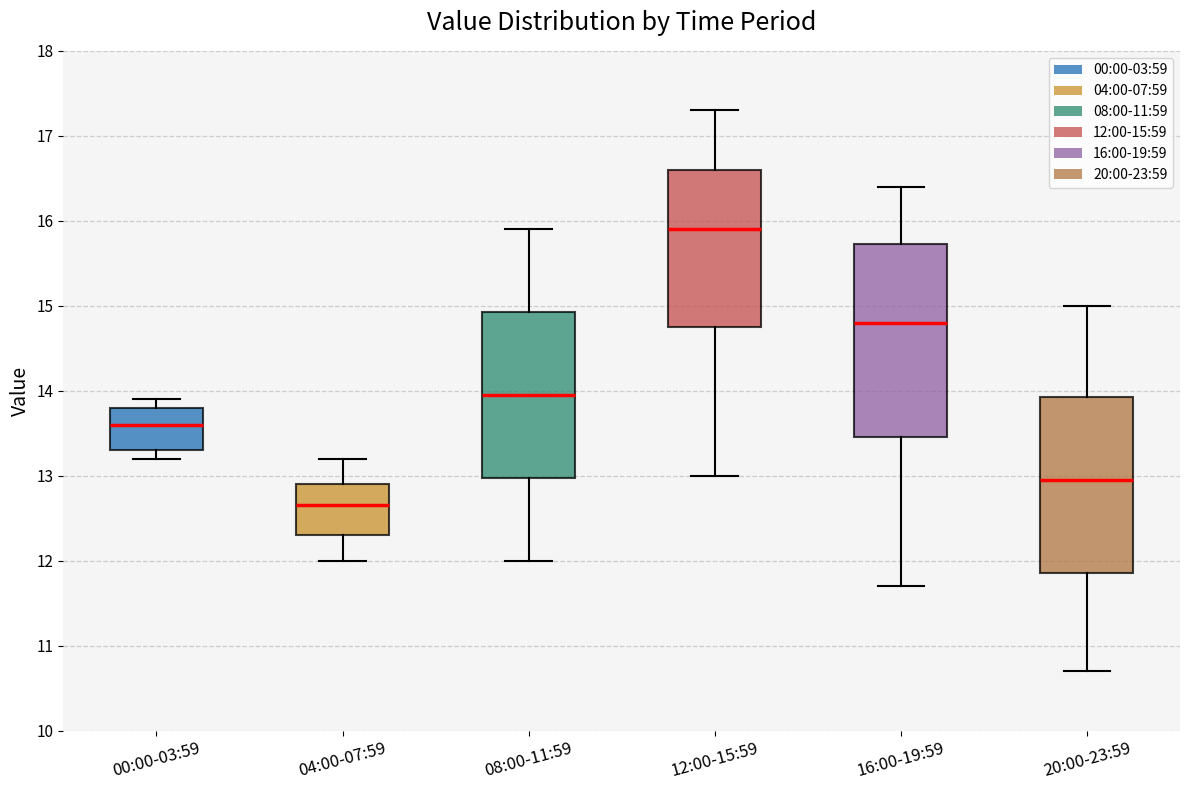

Comparing the boxes themselves (not the whiskers), which one is the tallest?

16:00-19:59